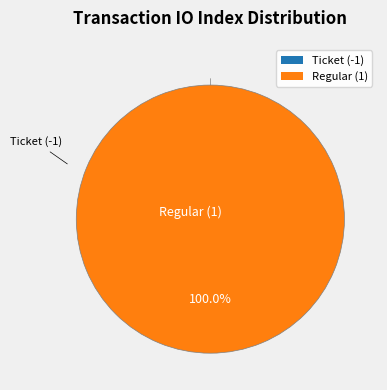

To the nearest percent, what is the average slice percentage?

50%